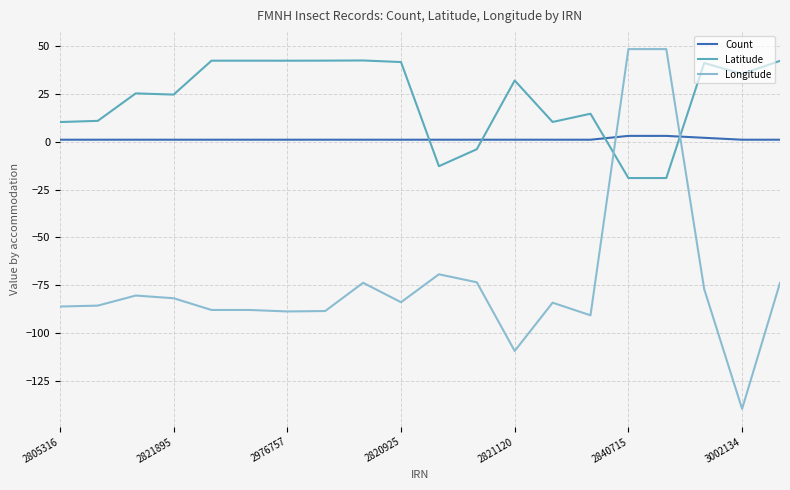

What is the minimum value for Latitude?

-19.0